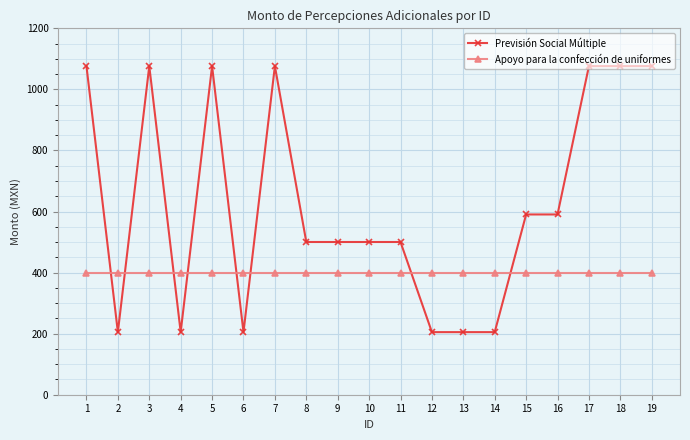

How many distinct data groups are displayed?

2